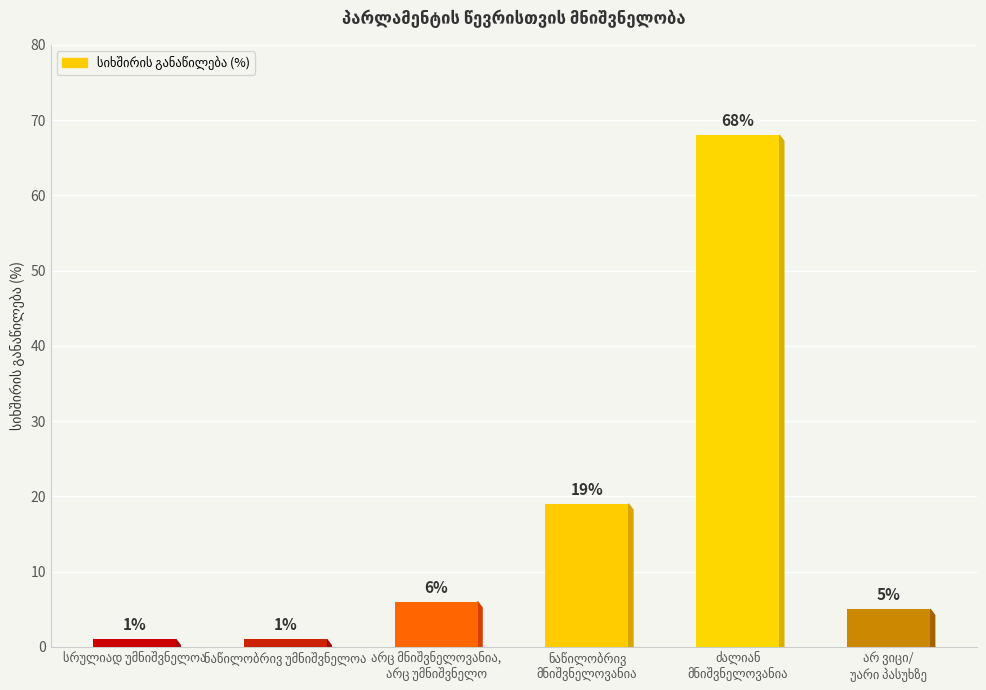

Are the bars grouped side by side (vs. stacked)?

No